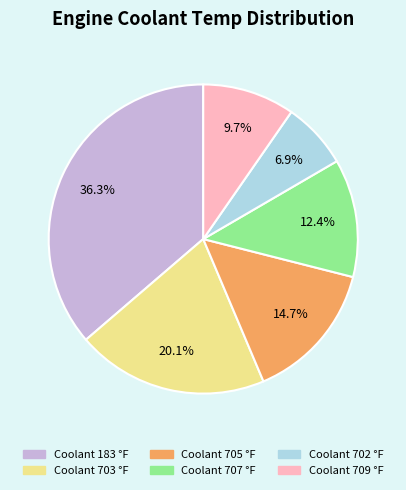

Is there any slice that represents more than half of the pie?

No